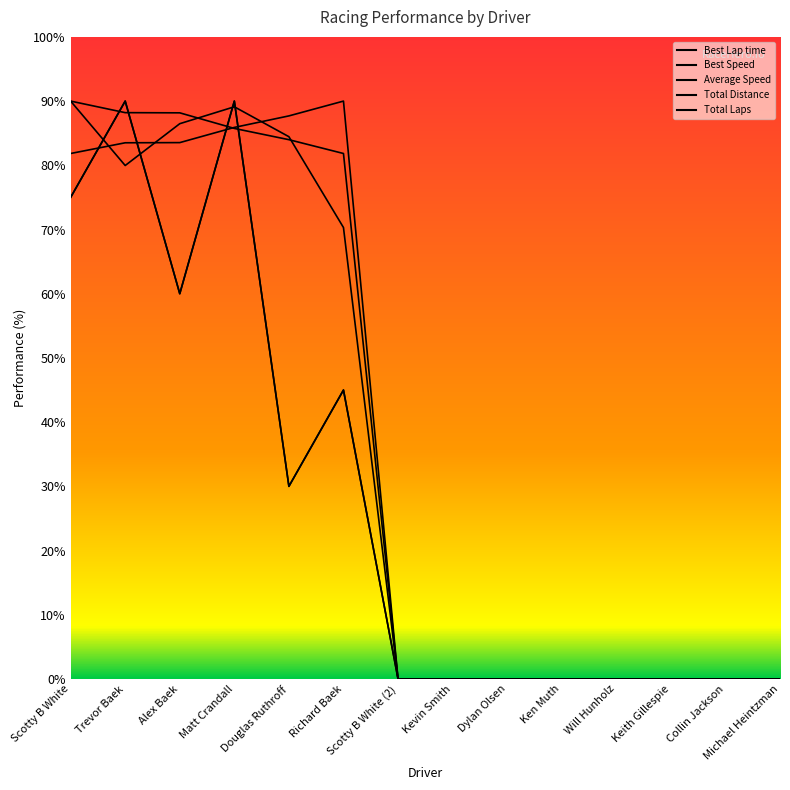

Which category has the lowest value in the Total Distance series?

Scotty B White (2)